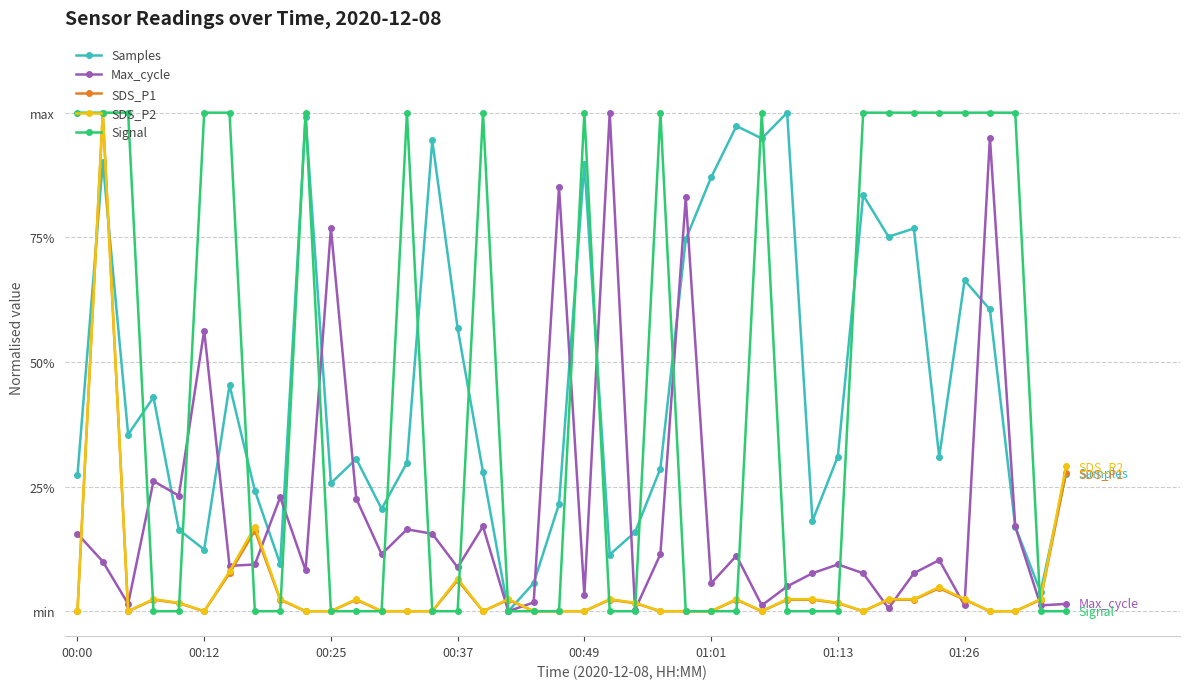

What is the sum of all SDS_P2 values?

2.0